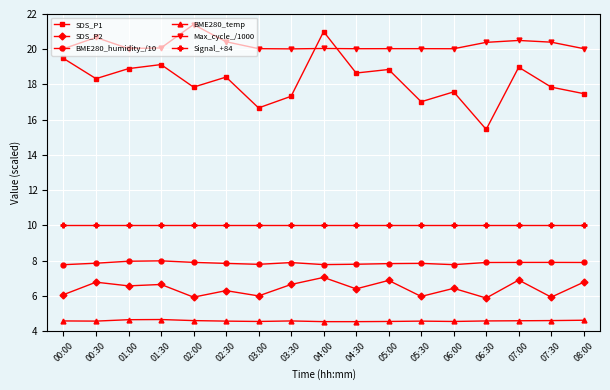

At 02:00, list the series in order from smallest to largest.

BME280_temp, SDS_P2, BME280_humidity_/10, Signal_+84, SDS_P1, Max_cycle_/1000